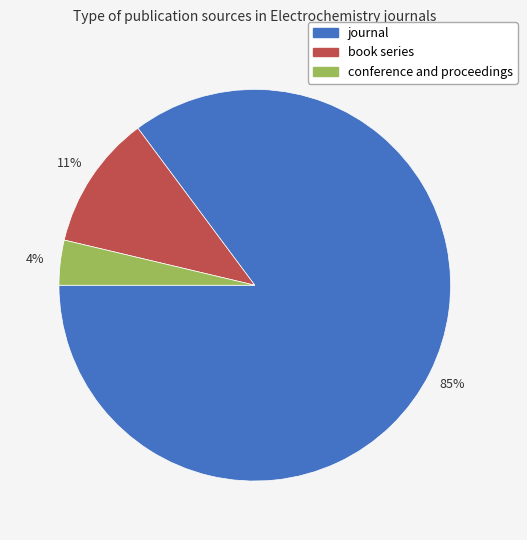

Rank the categories by value from lowest to highest.

conference and proceedings, book series, journal